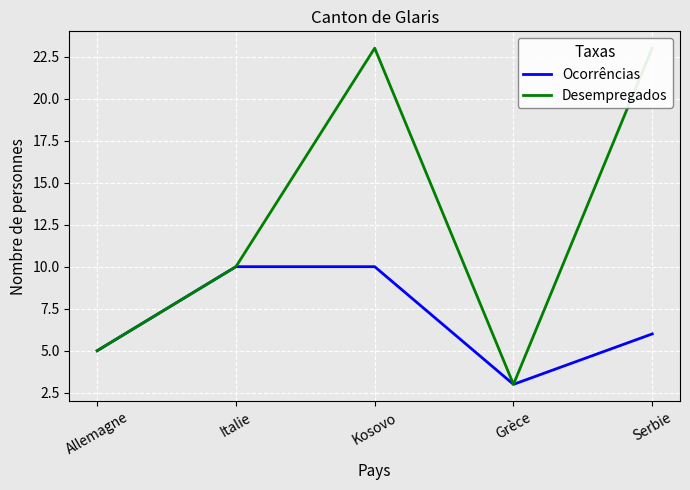

How many Ocorrências values are between 5 and 10?

4